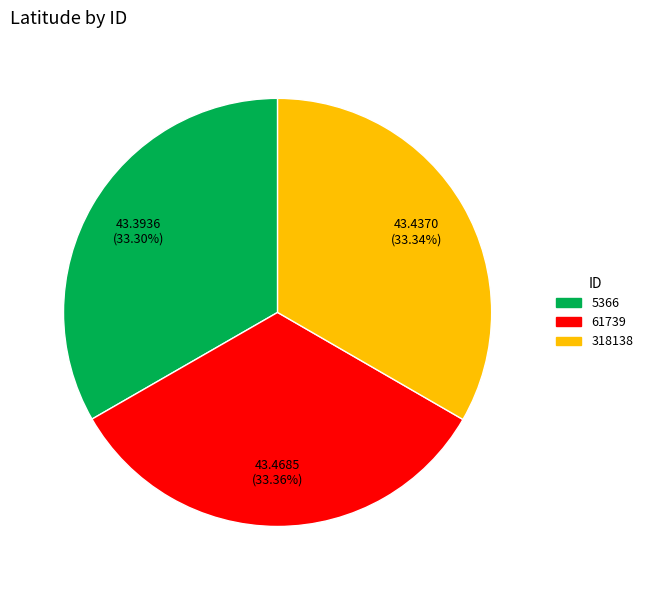

Count the number of slices in the pie.

3